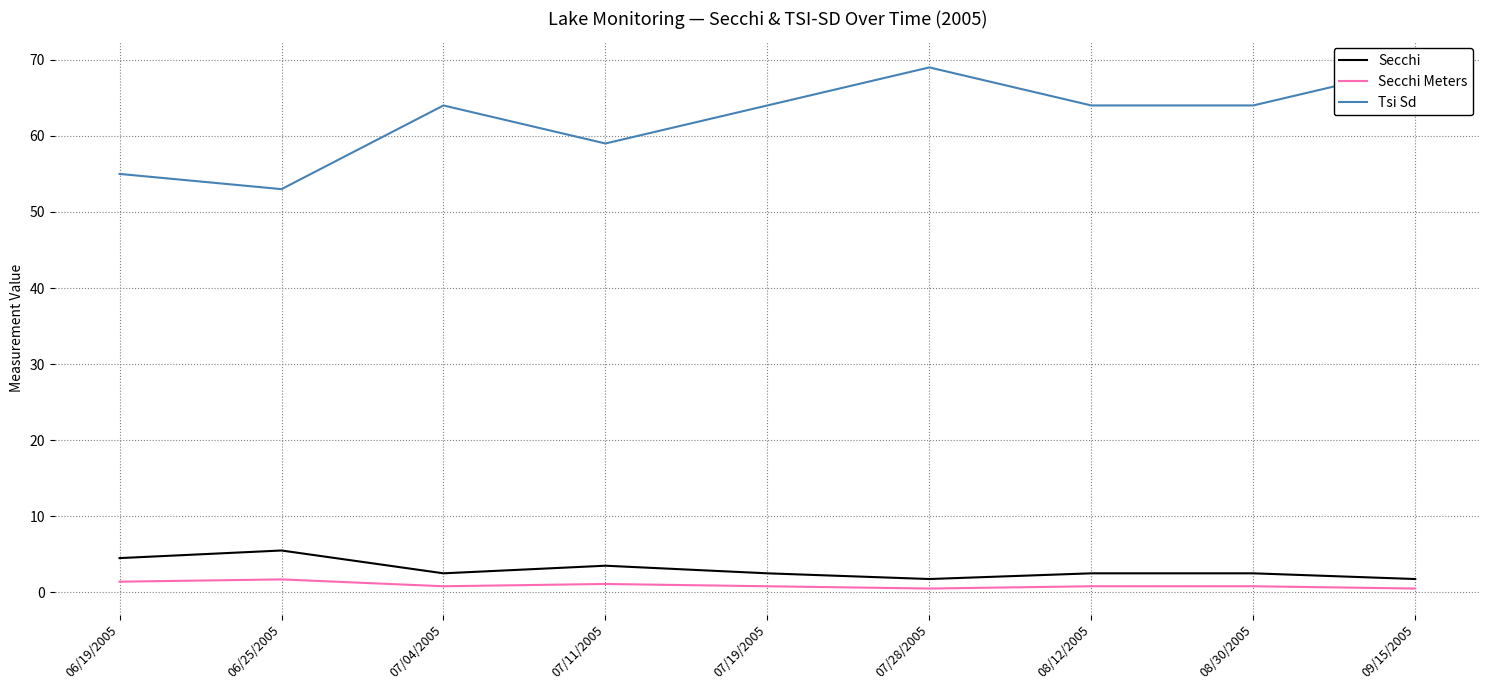

What is the average value of the Secchi Meters series?

0.9